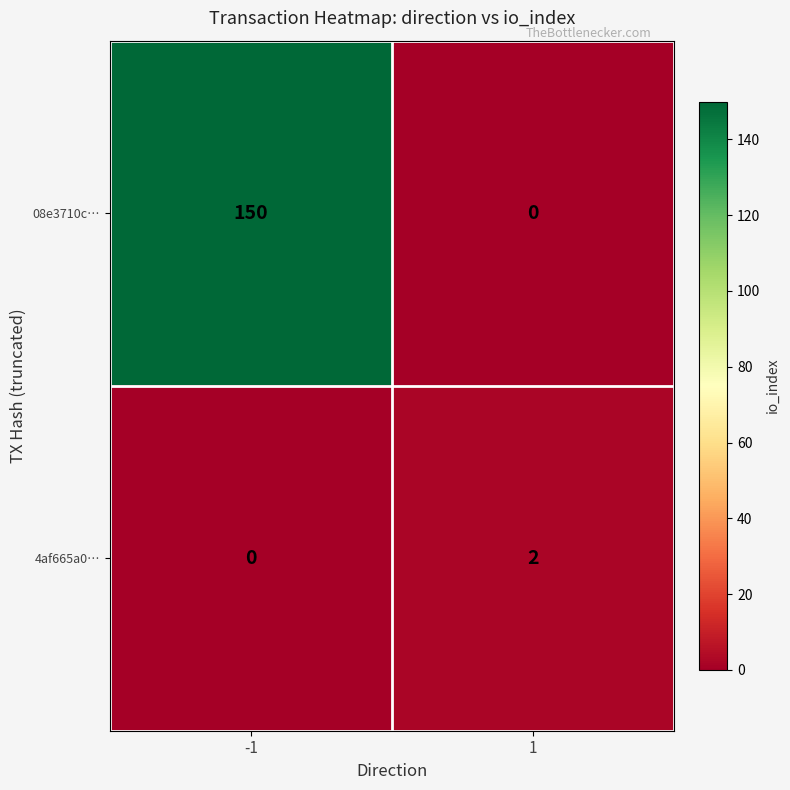

The 4af665a0… series shows 1 at -1. True or false?

False